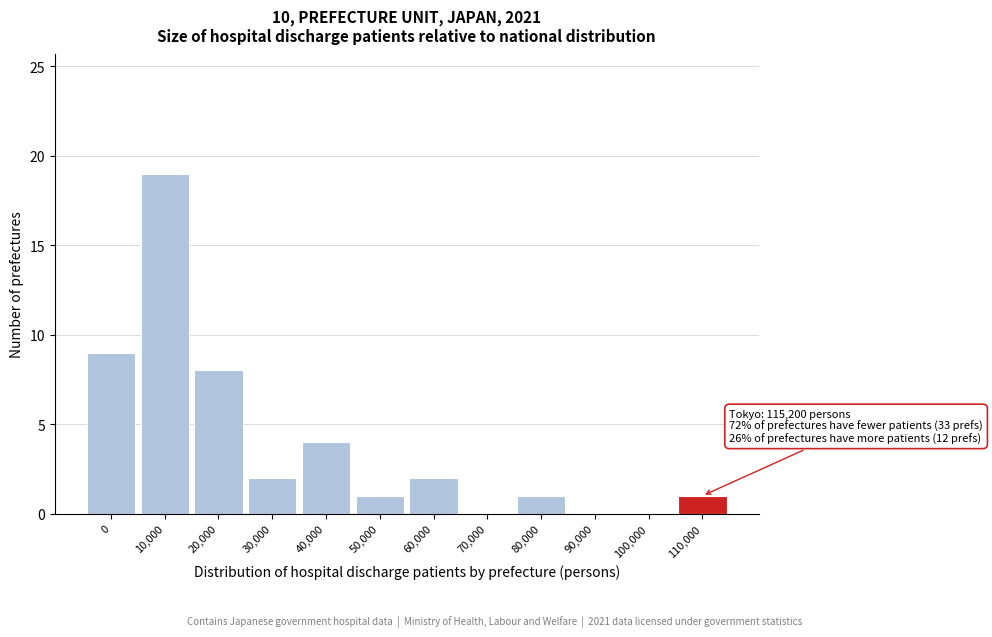

Reading left to right, extract all data points from this chart.

0=9	10,000=19	20,000=8	30,000=2	40,000=4	50,000=1	60,000=2	70,000=0	80,000=1	90,000=0	100,000=0	110,000=1